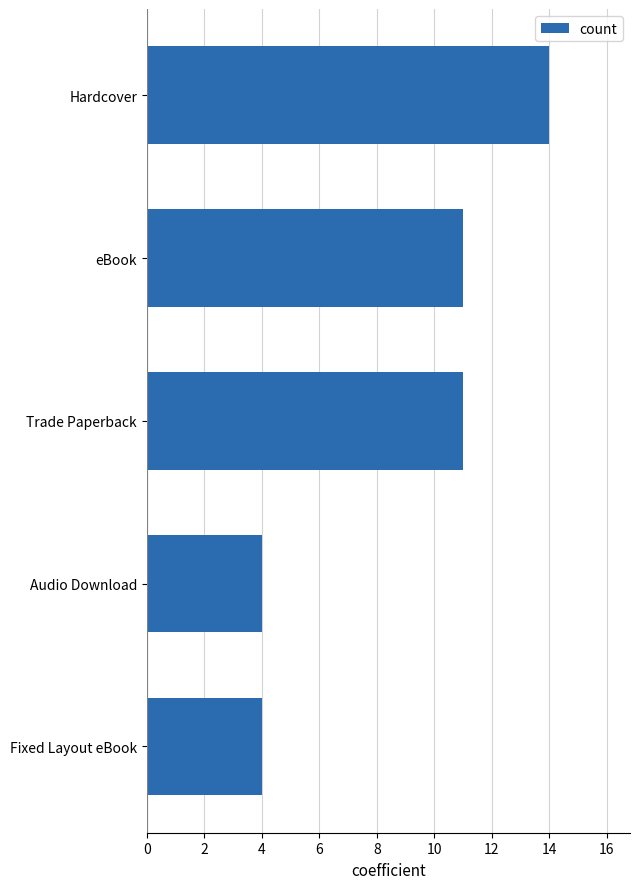

Reading bottom to top, list all the values displayed in this chart.

Fixed Layout eBook=4	Audio Download=4	Trade Paperback=11	eBook=11	Hardcover=14